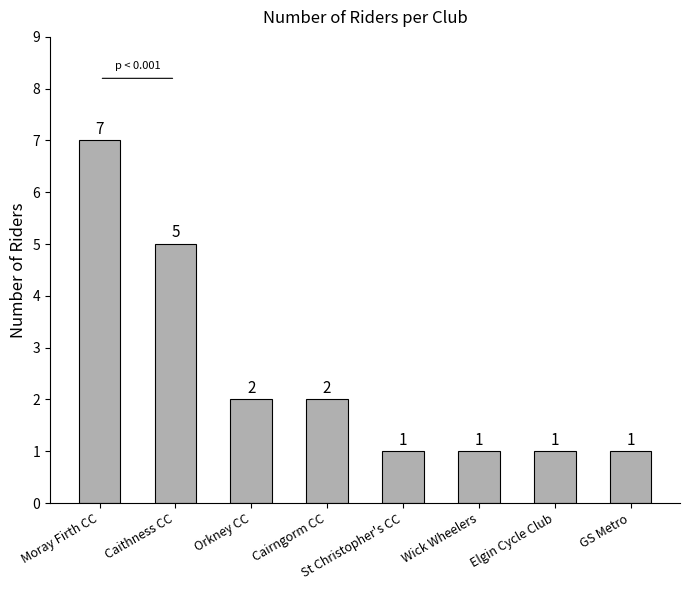

How many categories are shown in the chart?

8